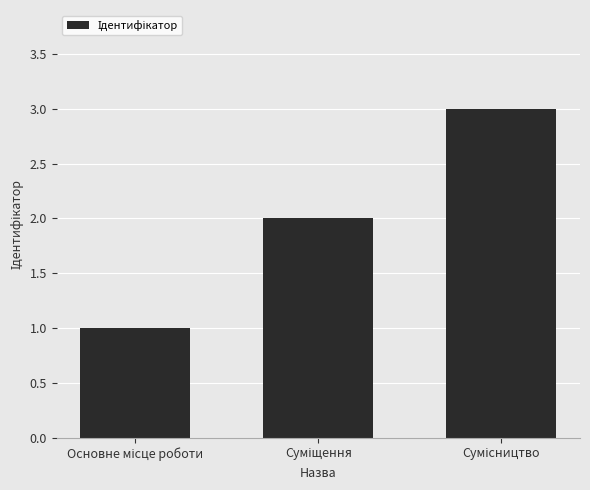

What is the sum of all values?

6